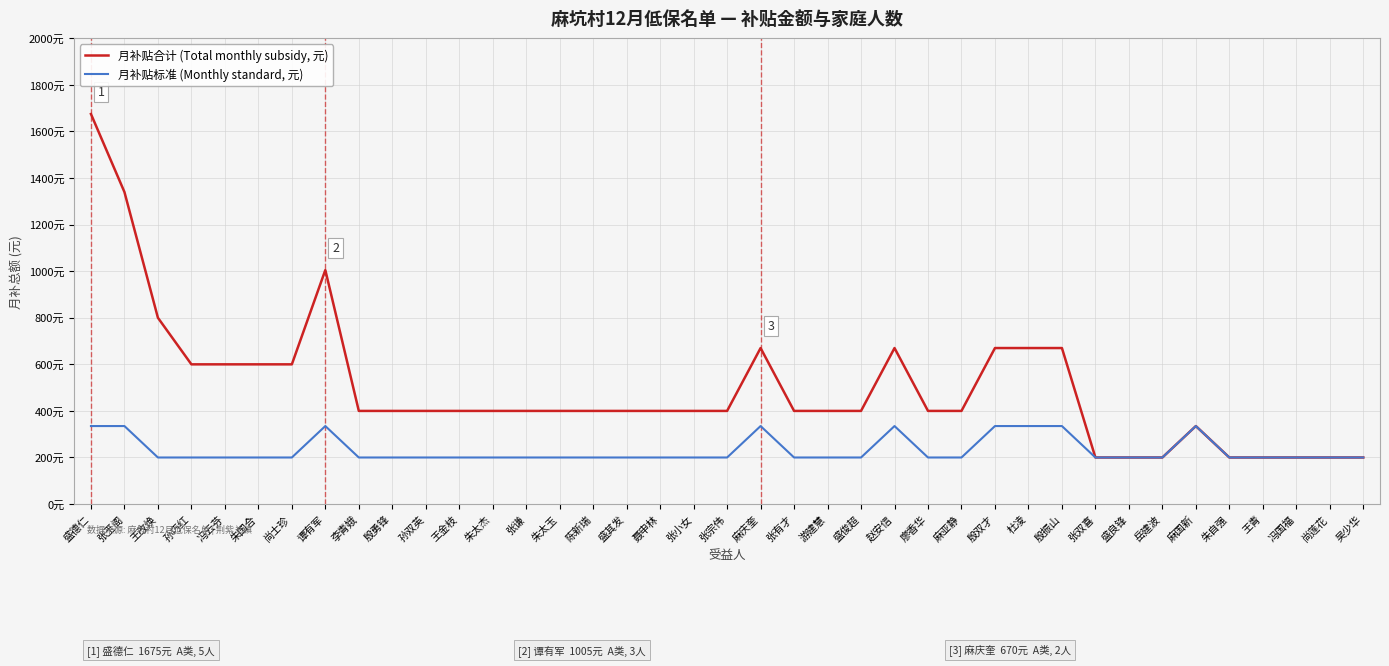

Reading left to right, list all the values displayed in this chart.

月补贴合计 (Total monthly subsidy, 元): 1675	1340	800	600	600	600	600	1005	400	400	400	400	400	400	400	400	400	400	400	400	670	400	400	400	670	400	400	670	670	670	200	200	200	335	200	200	200	200	200
月补贴标准 (Monthly standard, 元): 335	335	200	200	200	200	200	335	200	200	200	200	200	200	200	200	200	200	200	200	335	200	200	200	335	200	200	335	335	335	200	200	200	335	200	200	200	200	200